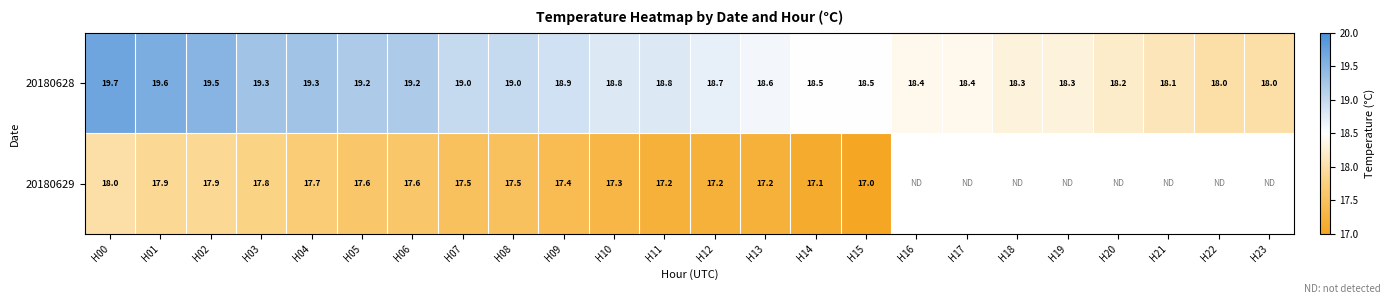

What is the total value across all series at H00?

37.7